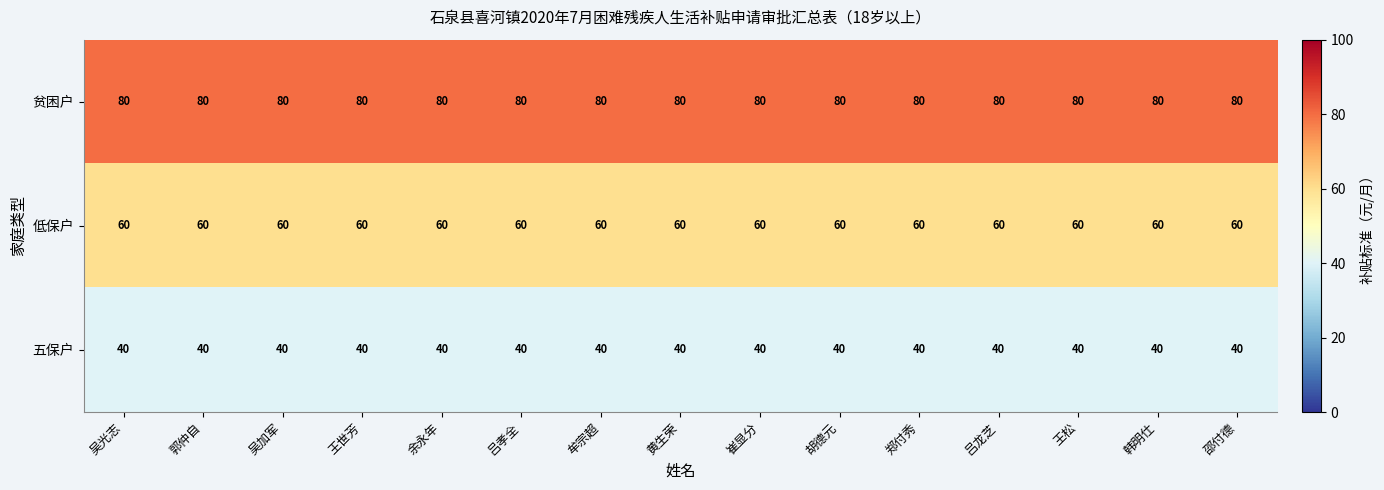

What value does the 贫困户 series have at 黄生荣?

80